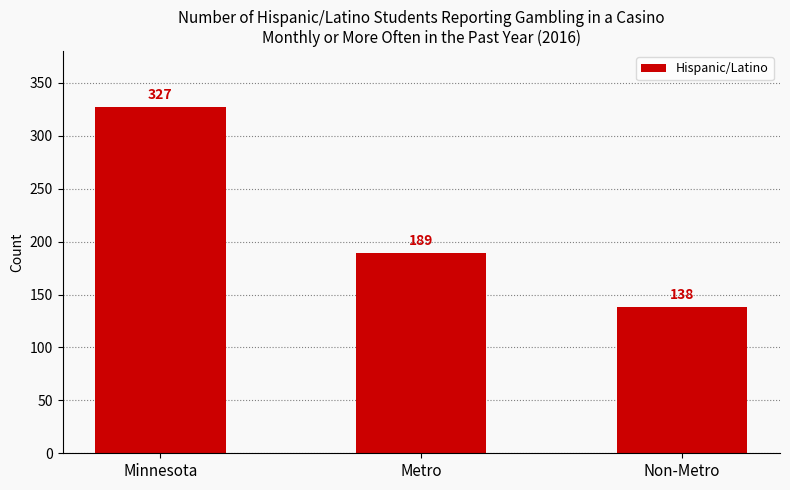

Reading left to right, extract all data points from this chart.

327	189	138